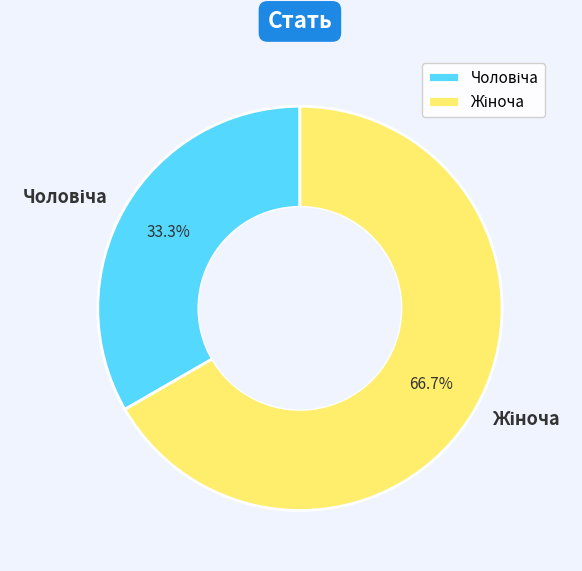

Does any single category account for the majority?

Yes